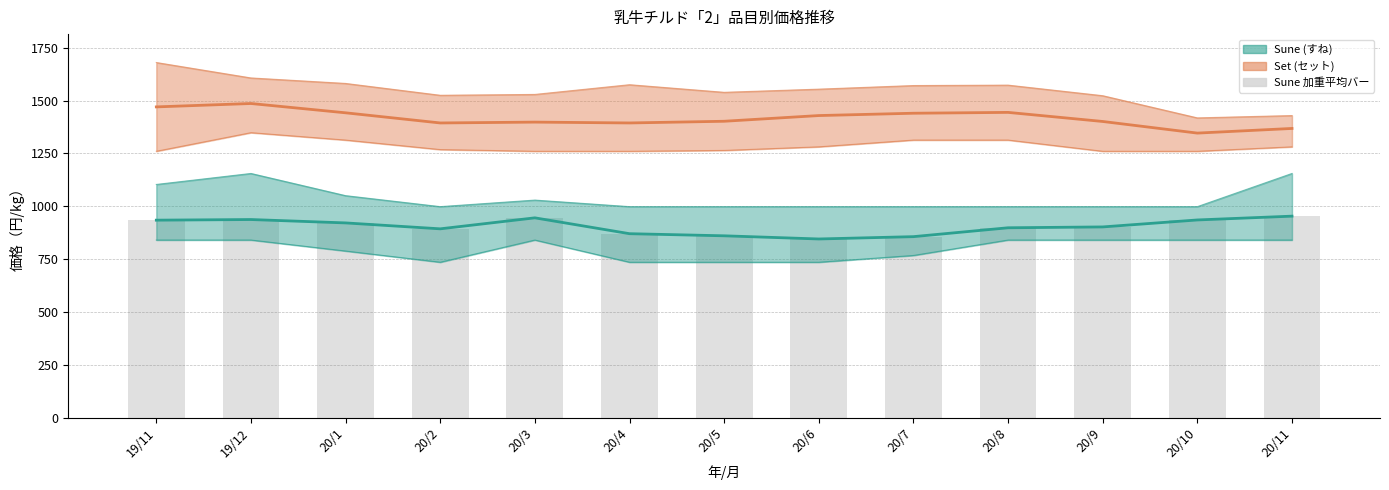

Where does the Sune weighted avg series first go above 902?

19/11